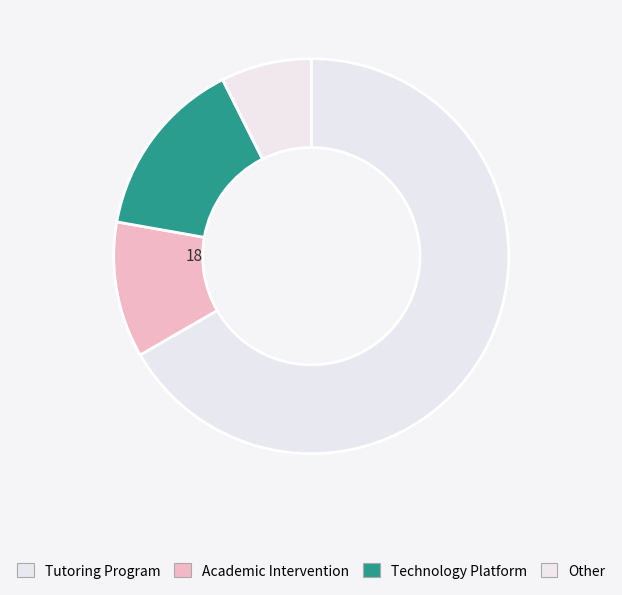

Which slice represents more than half of the pie?

Tutoring Program